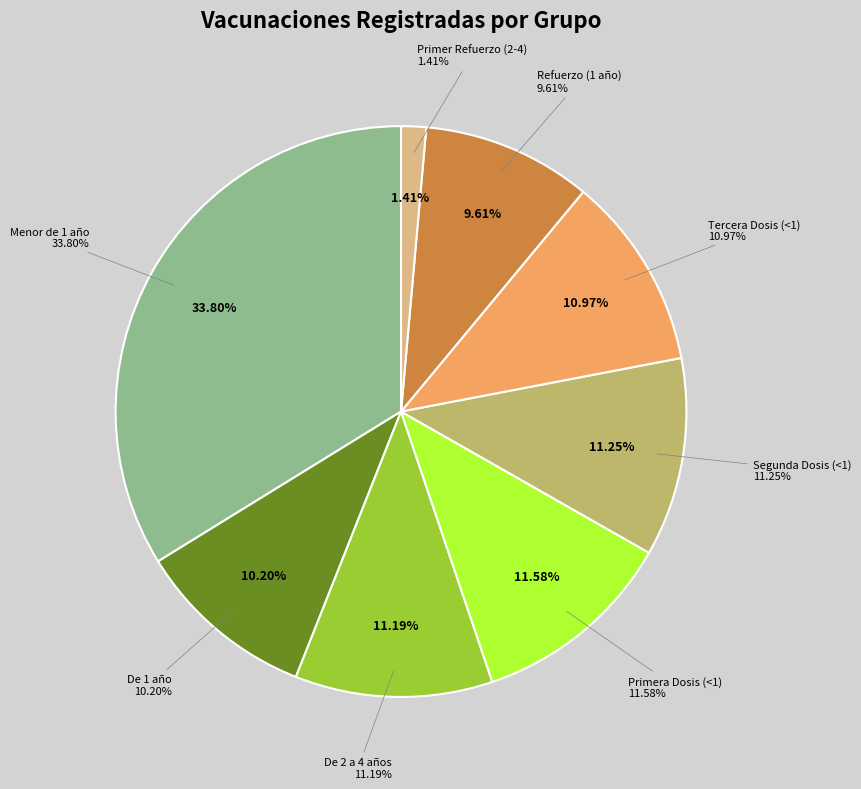

To the nearest percent, what is the average slice percentage?

12%